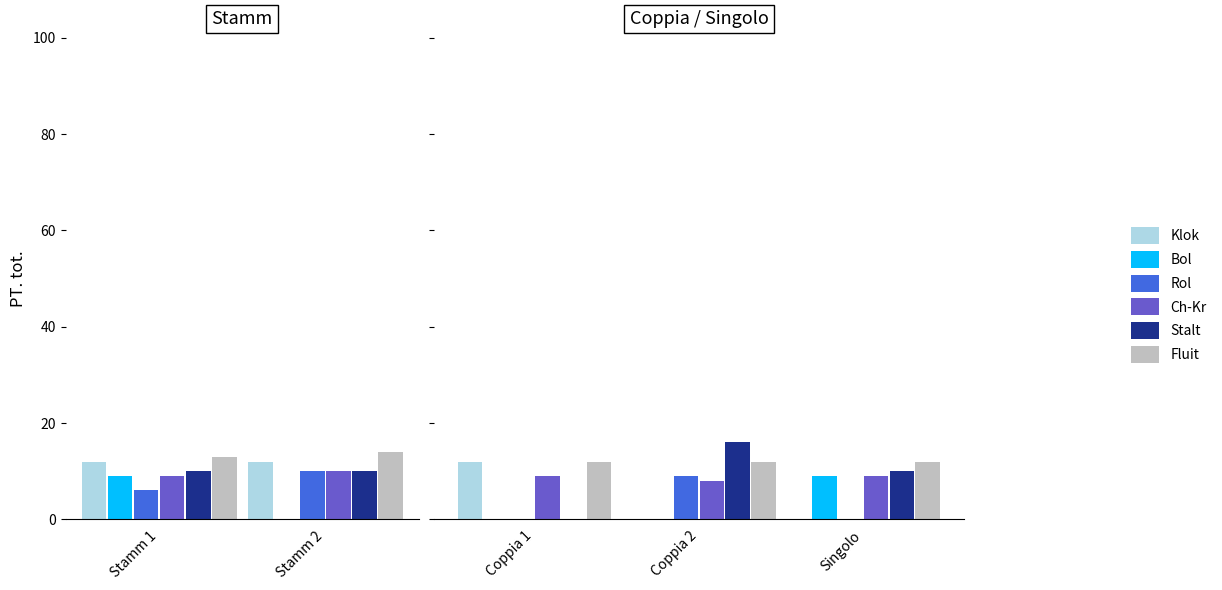

What is the minimum value for Fluit?

12